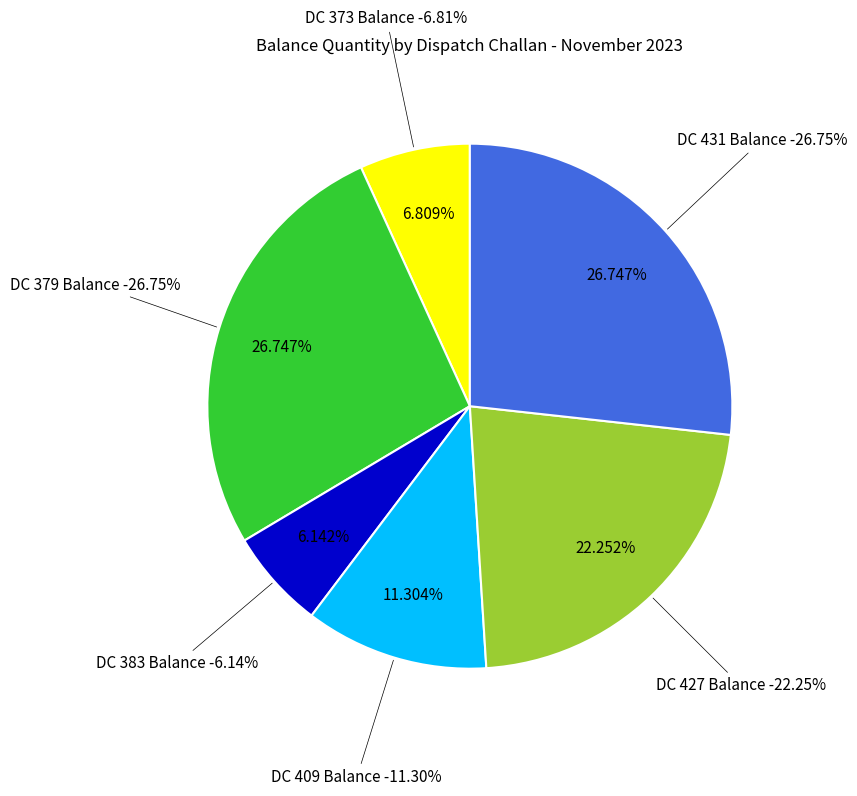

To the nearest percent, what is the average slice percentage?

17%